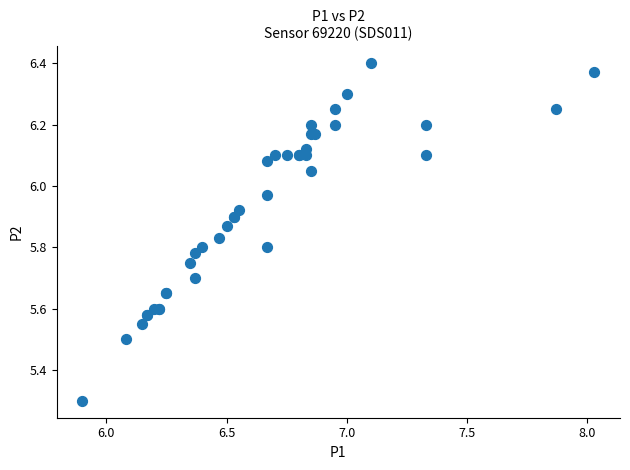

What Y value in the scatter plot is closest to 5?

5.3